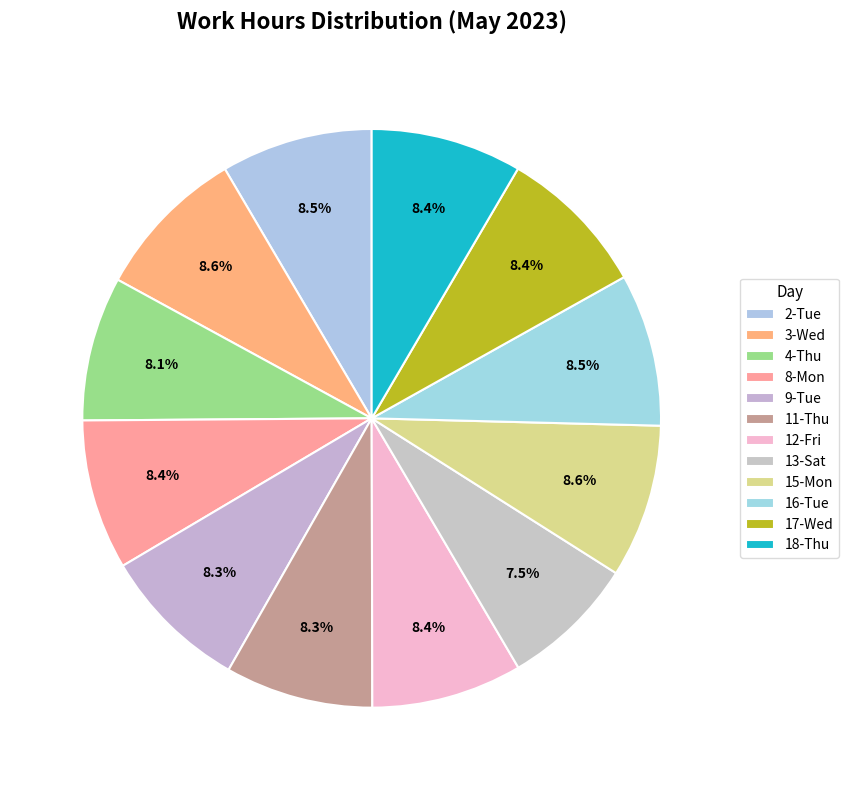

How many slices are in this pie chart?

12